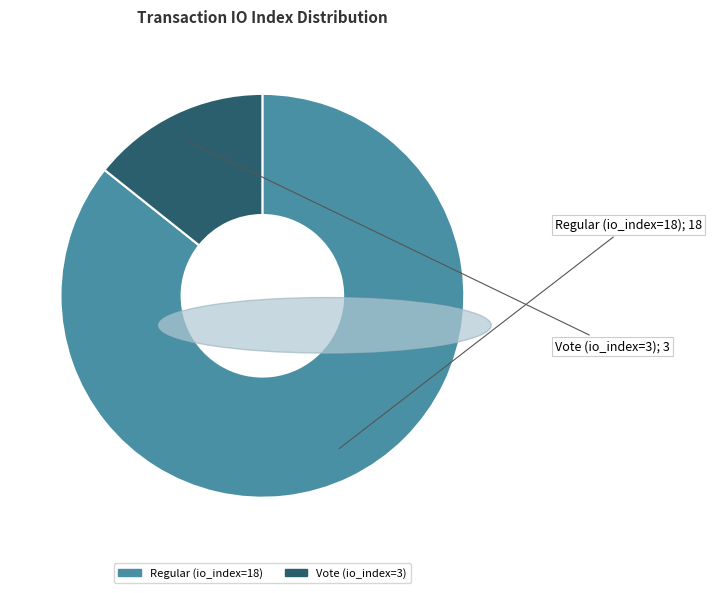

What is the ratio of the value at Vote (io_index=3) to the value at Regular (io_index=18)?

0.2